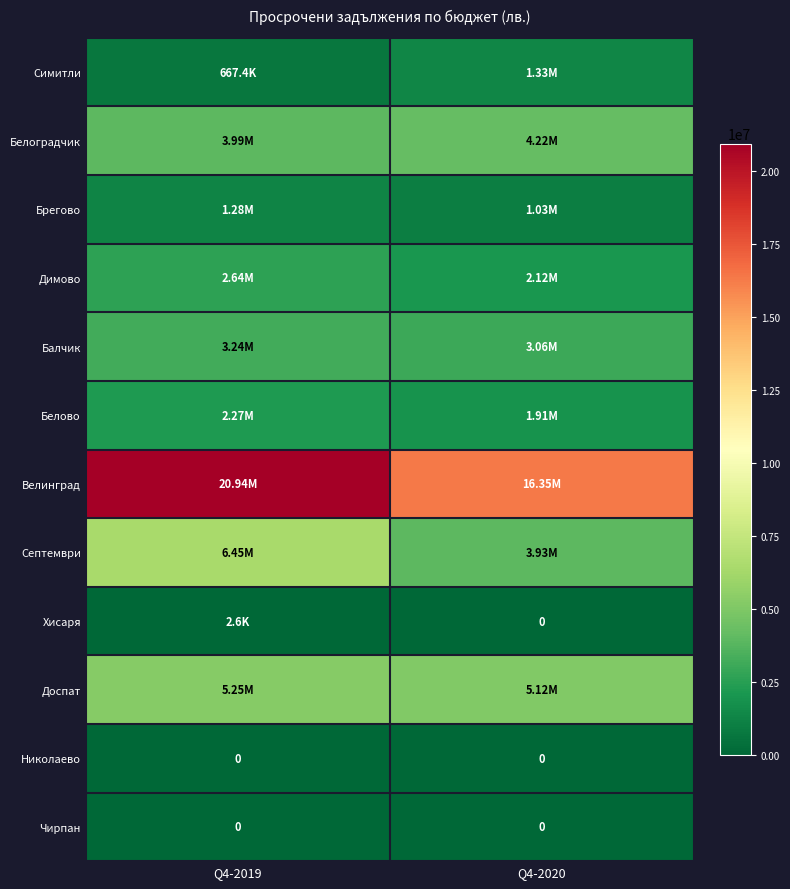

How many data points in Брегово are less than 1276665?

1